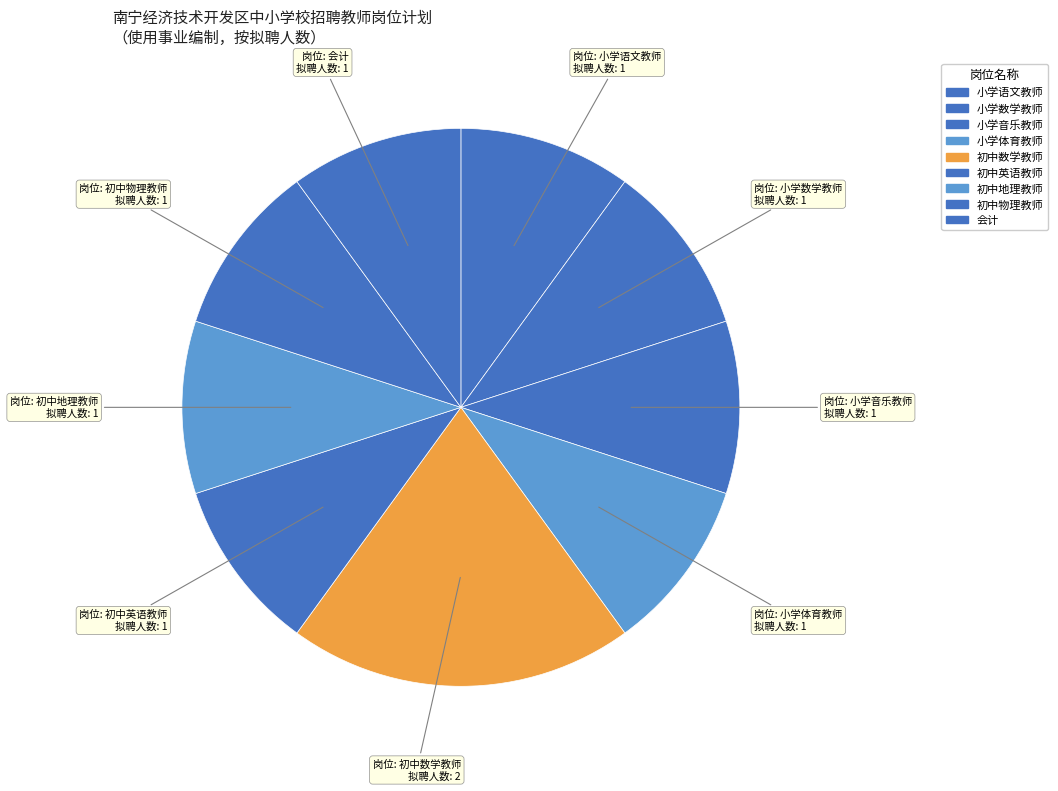

True or false: 初中地理教师 accounts for 4% of the total.

False